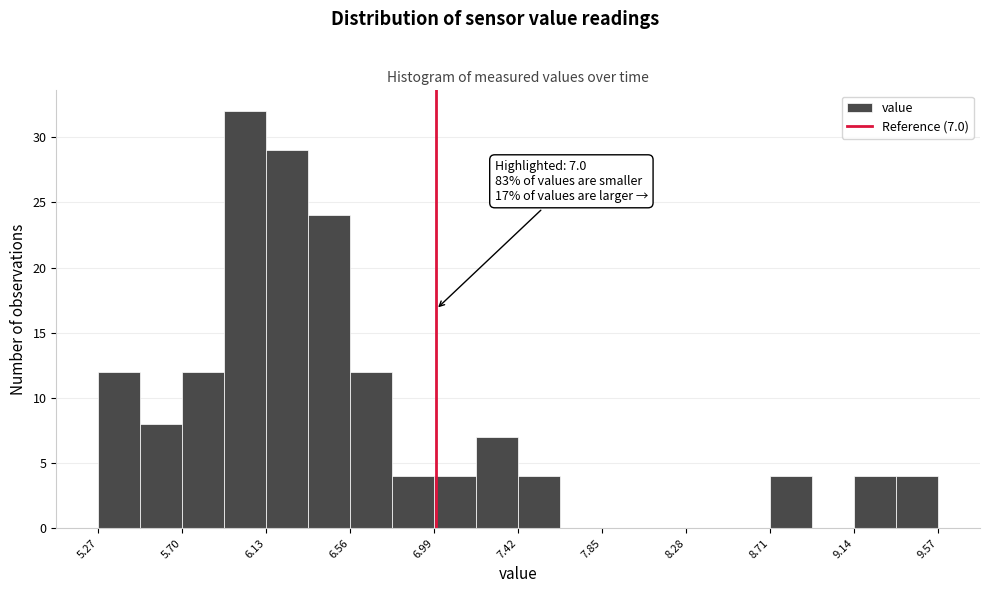

Over which range of the x-axis is the bar tallest?

5.915 to 6.130